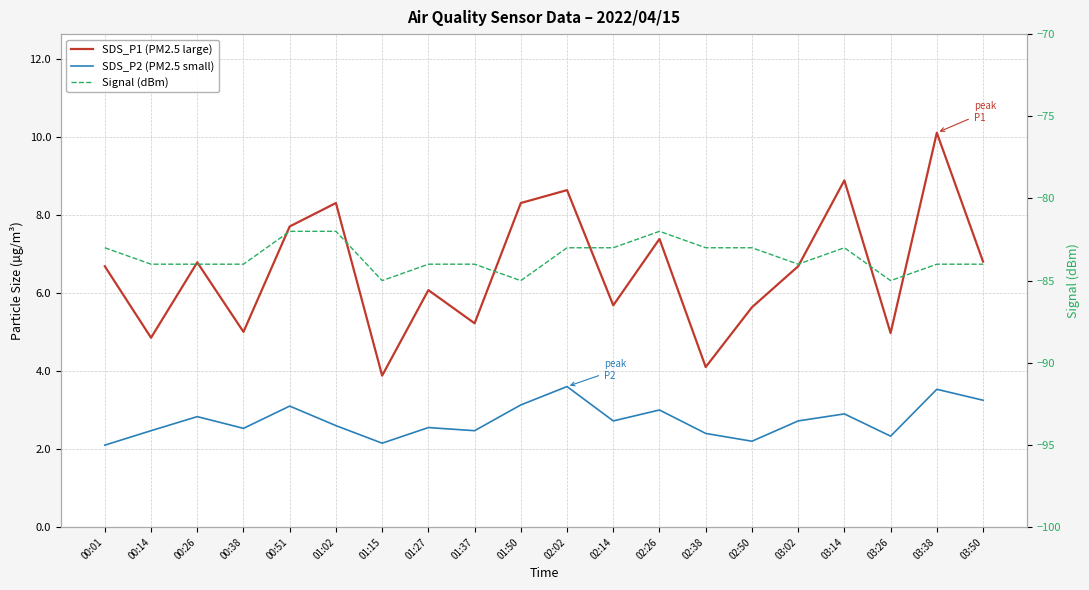

Reading right to left, transcribe all the data shown in this chart.

SDS_P1 (PM2.5 large): 03:50=6.8	03:38=10.1	03:26=5.0	03:14=8.9	03:02=6.7	02:50=5.6	02:38=4.1	02:26=7.4	02:14=5.7	02:02=8.6	01:50=8.3	01:37=5.2	01:27=6.1	01:15=3.9	01:02=8.3	00:51=7.7	00:38=5.0	00:26=6.8	00:14=4.8	00:01=6.7
SDS_P2 (PM2.5 small): 03:50=3.2	03:38=3.5	03:26=2.3	03:14=2.9	03:02=2.7	02:50=2.2	02:38=2.4	02:26=3.0	02:14=2.7	02:02=3.6	01:50=3.1	01:37=2.5	01:27=2.5	01:15=2.1	01:02=2.6	00:51=3.1	00:38=2.5	00:26=2.8	00:14=2.5	00:01=2.1
Signal (dBm): 03:50=-84.0	03:38=-84.0	03:26=-85.0	03:14=-83.0	03:02=-84.0	02:50=-83.0	02:38=-83.0	02:26=-82.0	02:14=-83.0	02:02=-83.0	01:50=-85.0	01:37=-84.0	01:27=-84.0	01:15=-85.0	01:02=-82.0	00:51=-82.0	00:38=-84.0	00:26=-84.0	00:14=-84.0	00:01=-83.0